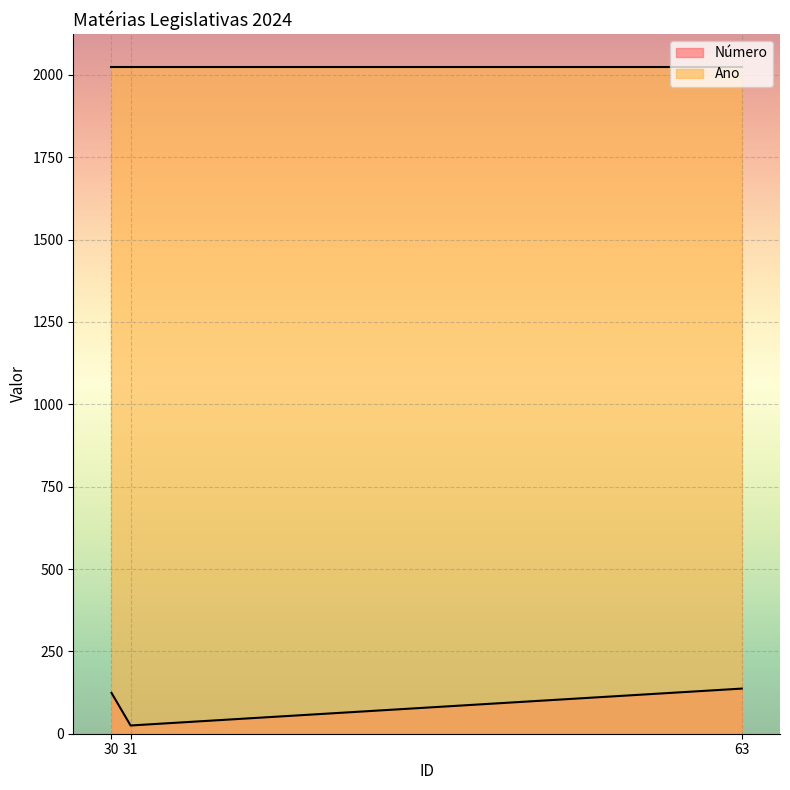

How many categories are shown in the chart?

3